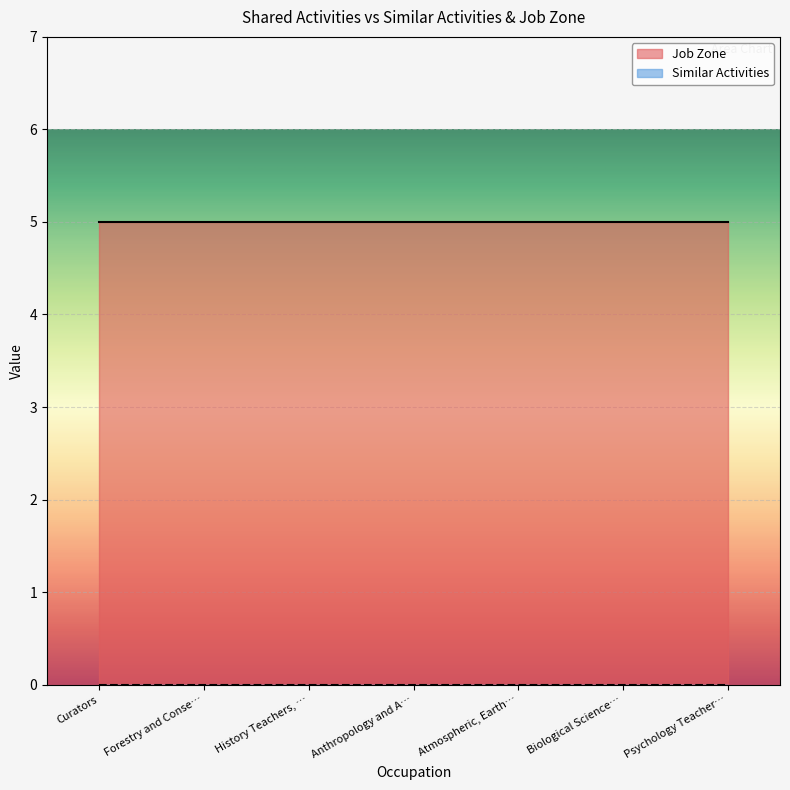

At how many categories does at least one series exceed 0?

7